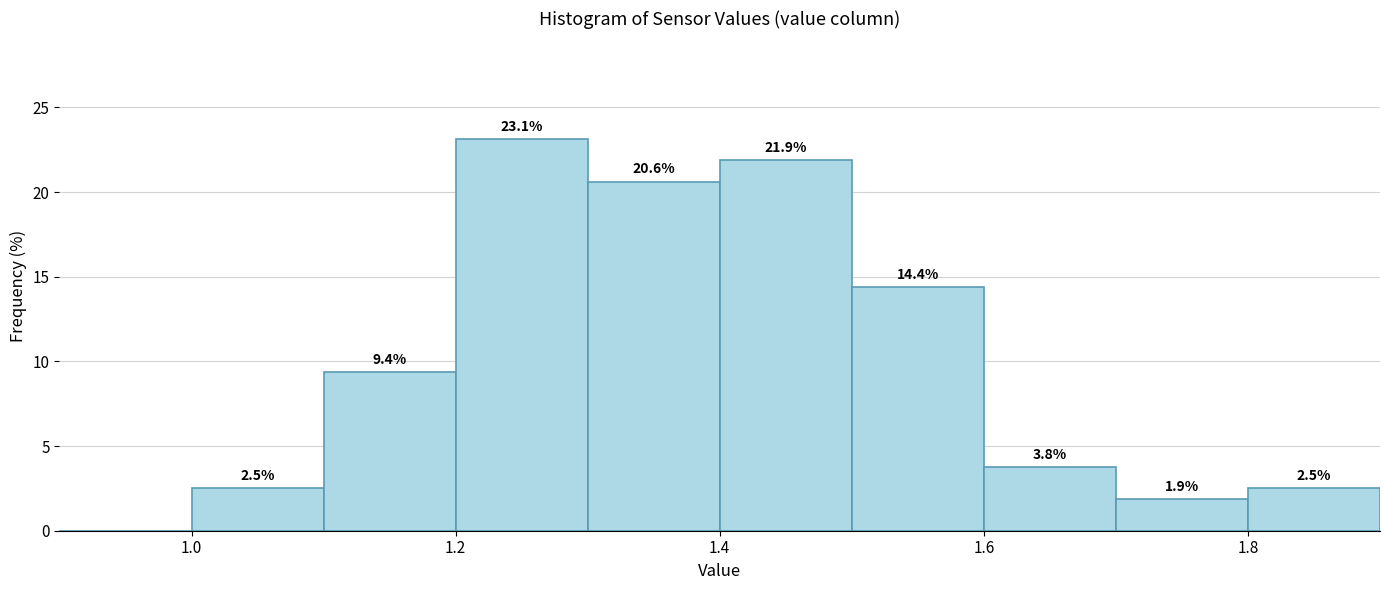

Which range on the x-axis has the tallest bar?

1.2 to 1.3